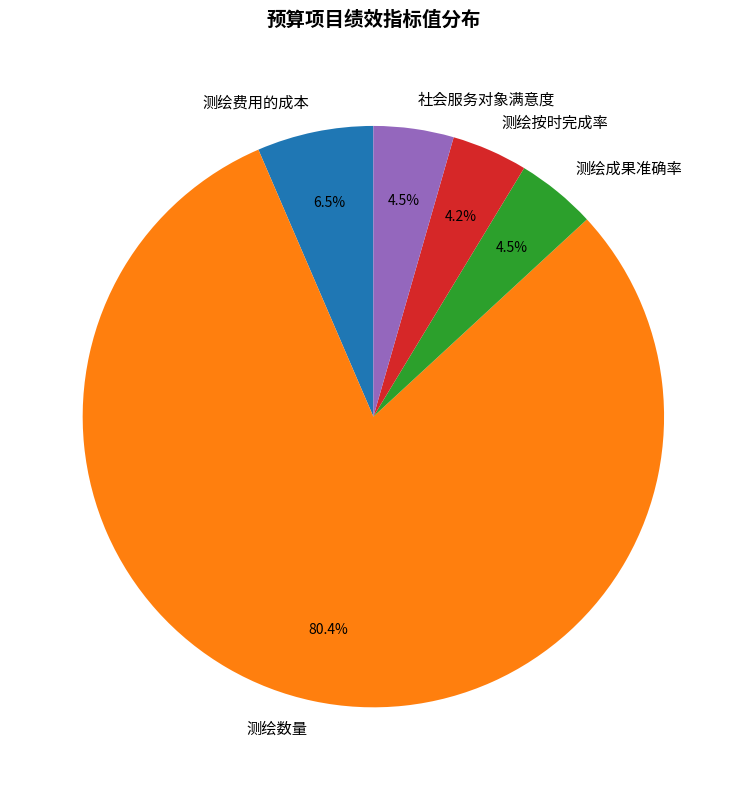

Between 测绘数量 and 测绘按时完成率, which is larger?

测绘数量